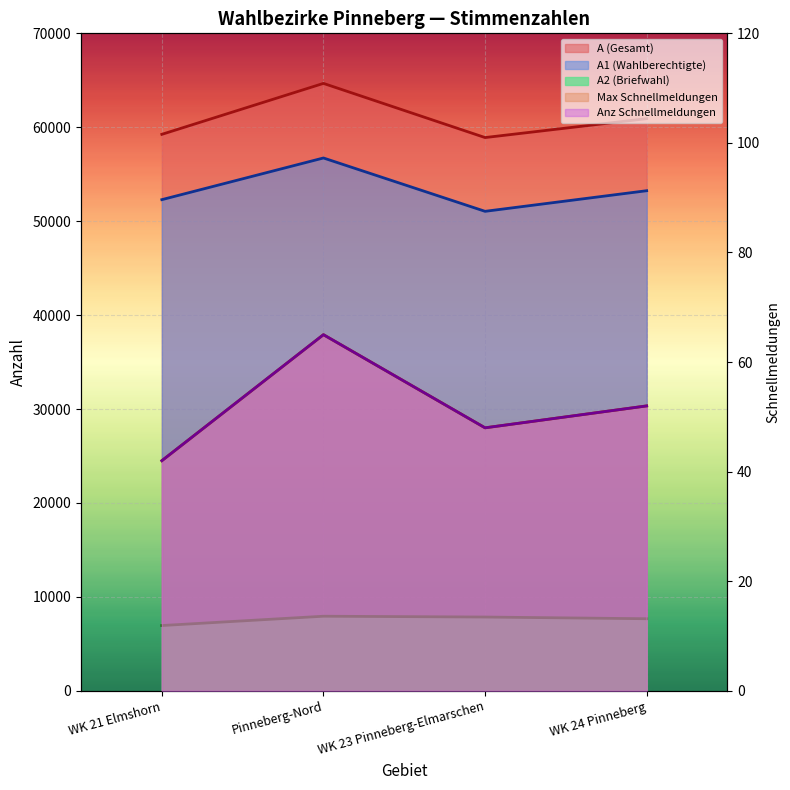

Is it true that max-schnellmeldungen equals 19 at Pinneberg-Nord?

False